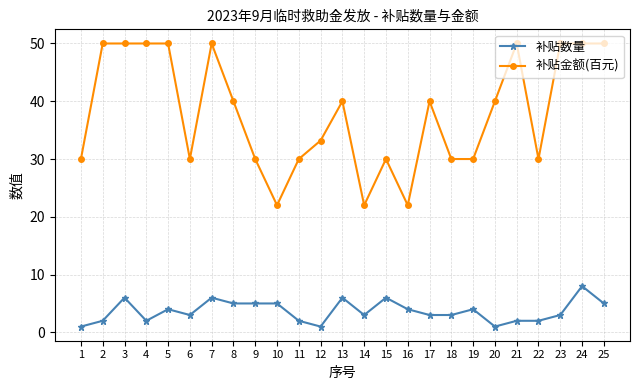

Which series has the largest range (max minus min)?

补贴金额(百元)